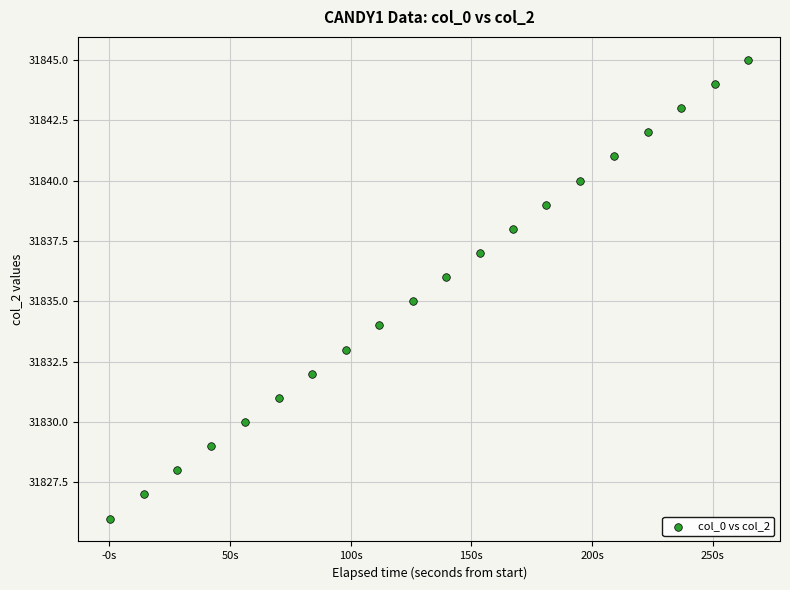

What is the range of Y values (max minus min)?

19